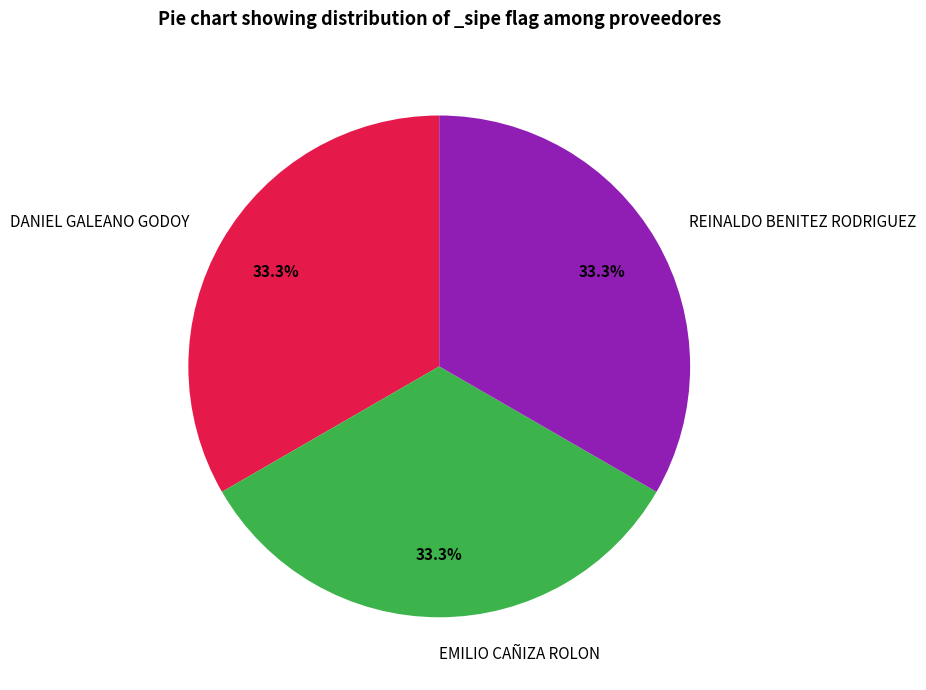

Does DANIEL GALEANO GODOY account for over 50% of the chart?

No